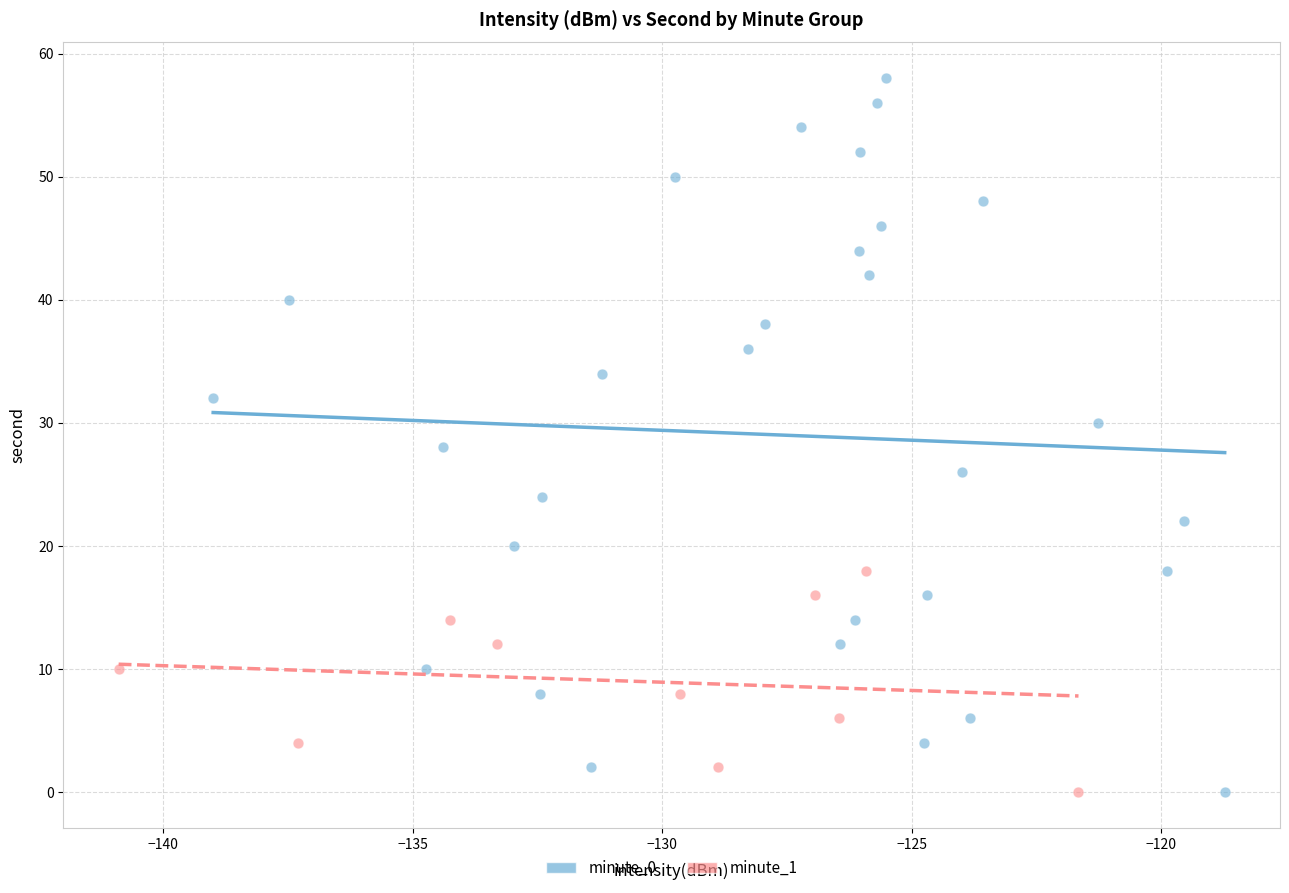

Which series has the largest Y range (max minus min)?

minute_0